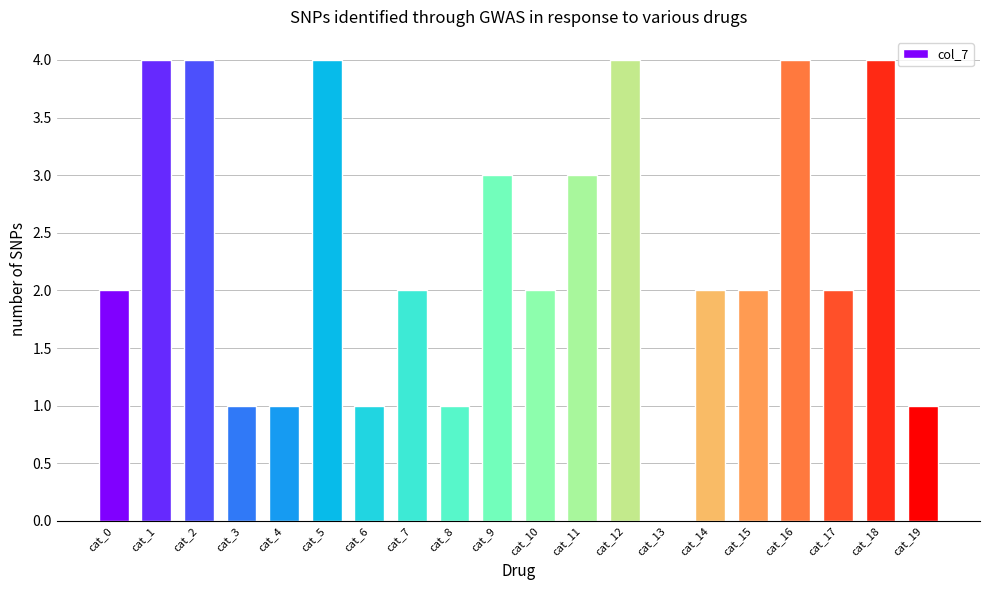

Which has a higher value, cat_12 or cat_10?

cat_12